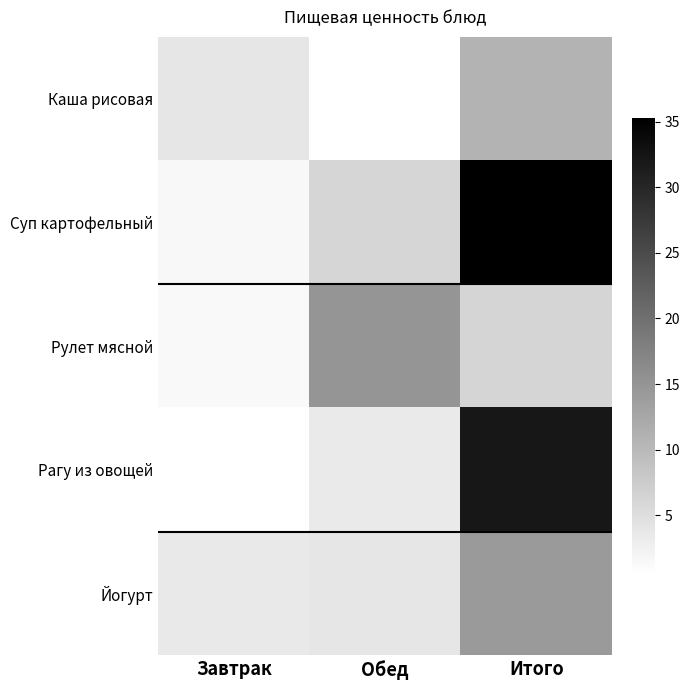

What is the smallest value displayed?

0.5